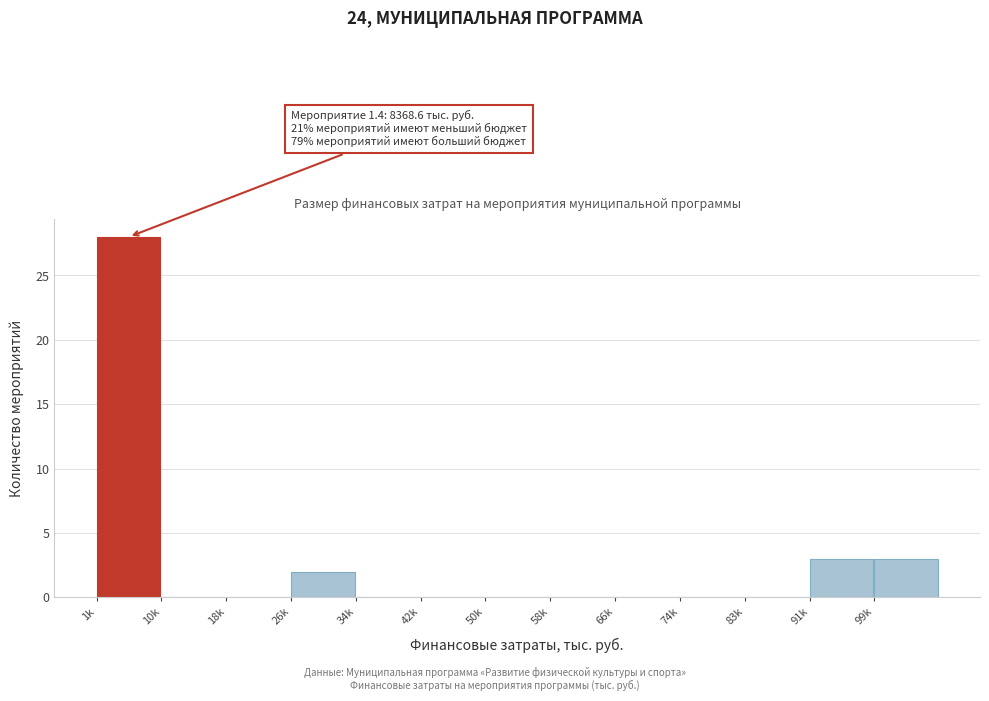

Reading right to left, transcribe all the data shown in this chart.

99k=3	91k=3	83k=0	74k=0	66k=0	58k=0	50k=0	42k=0	34k=0	26k=2	18k=0	10k=0	1k=28